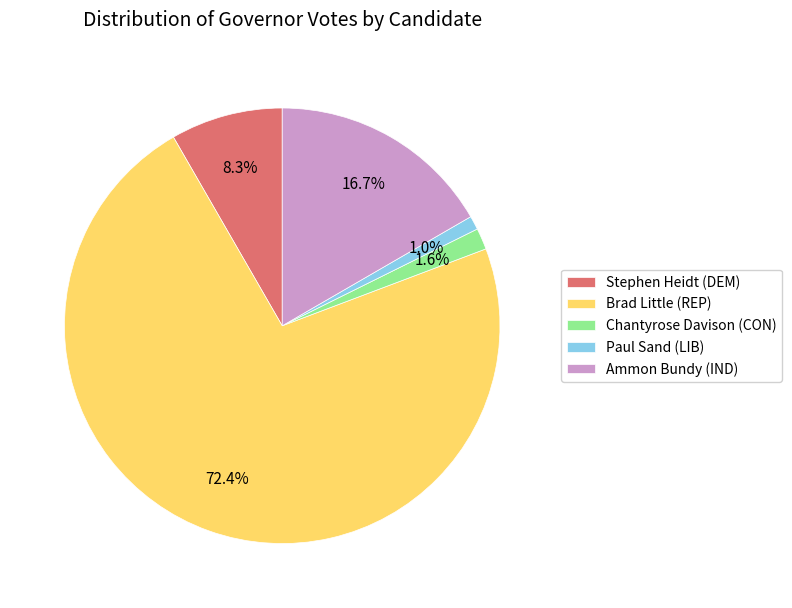

Combined, do Ammon Bundy (IND) and Stephen Heidt (DEM) account for over 50%?

No